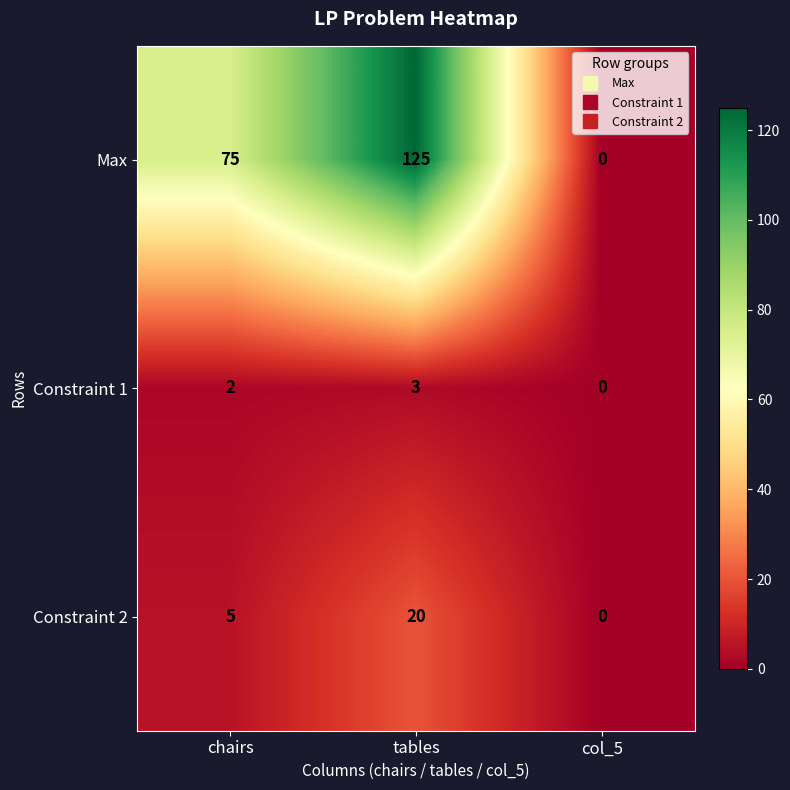

Between tables and col_5, which series saw the biggest shift?

Max